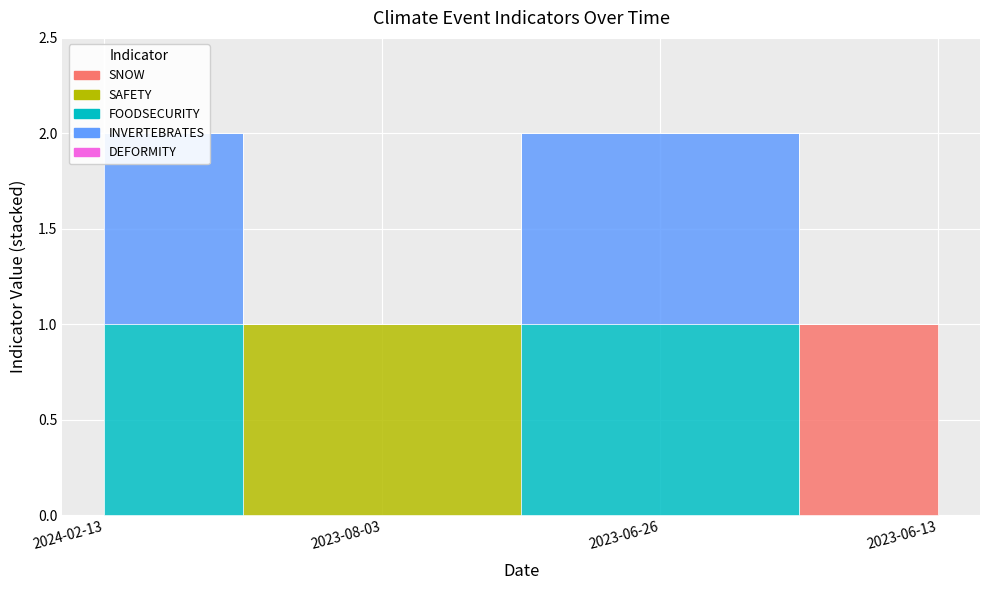

Reading right to left, transcribe all the data shown in this chart.

SNOW: 1	0	0	0
SAFETY: 0	0	1	0
FOODSECURITY: 0	1	0	1
INVERTEBRATES: 0	1	0	1
DEFORMITY: 0	0	0	0